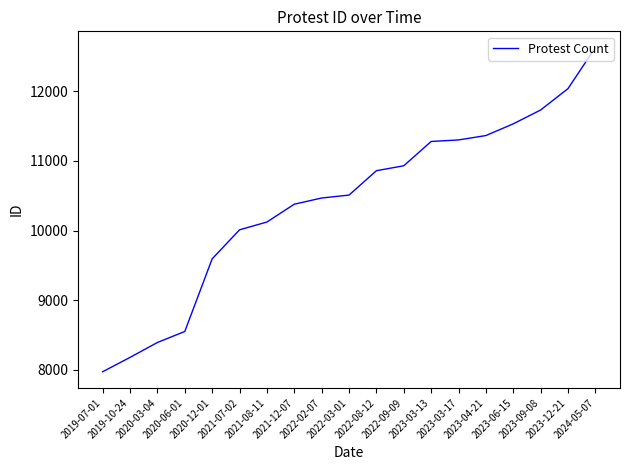

Is this an area chart (filled region under the line)?

No